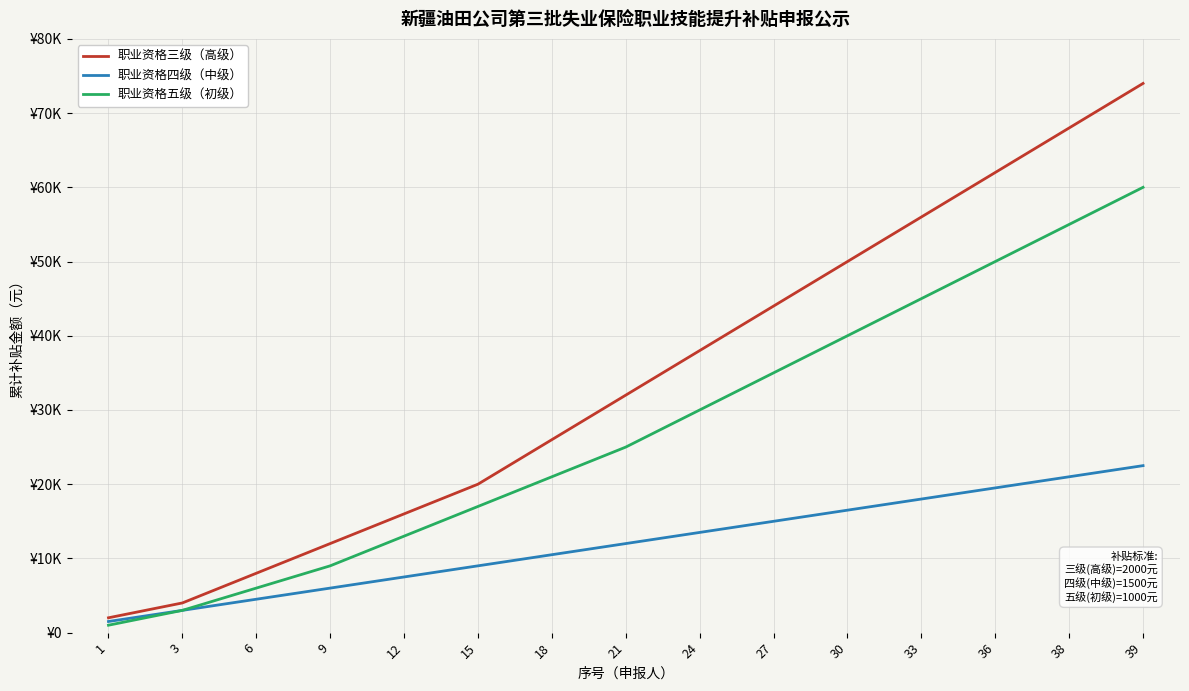

Rank the series by their maximum value, from lowest to highest.

职业资格四级（中级）, 职业资格五级（初级）, 职业资格三级（高级）